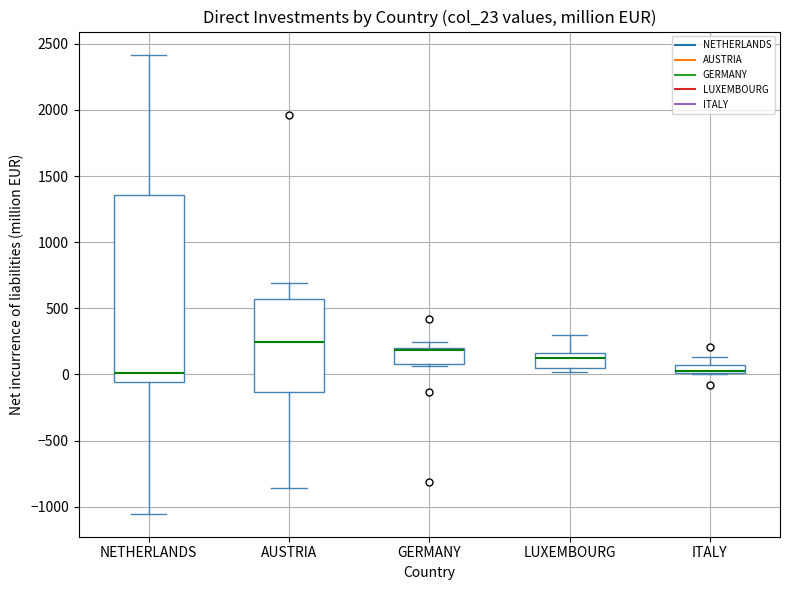

Where does the upper whisker of the box for NETHERLANDS end on the y-axis? The values are not printed on the chart, so give them approximately, as read against the axis.

2400